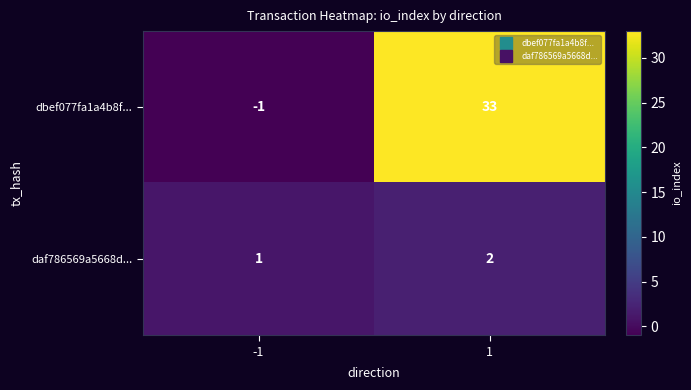

Reading left to right, what are all the values shown in this chart?

dbef077fa1a4b8f...: -1	33
daf786569a5668d...: 1	2